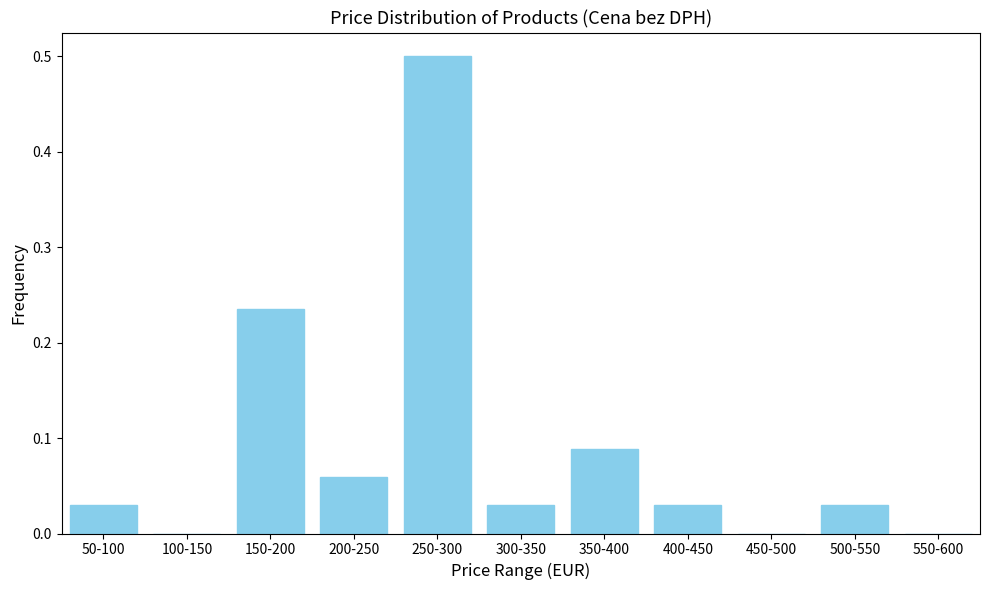

Which has a higher value, 500-550 or 200-250?

200-250